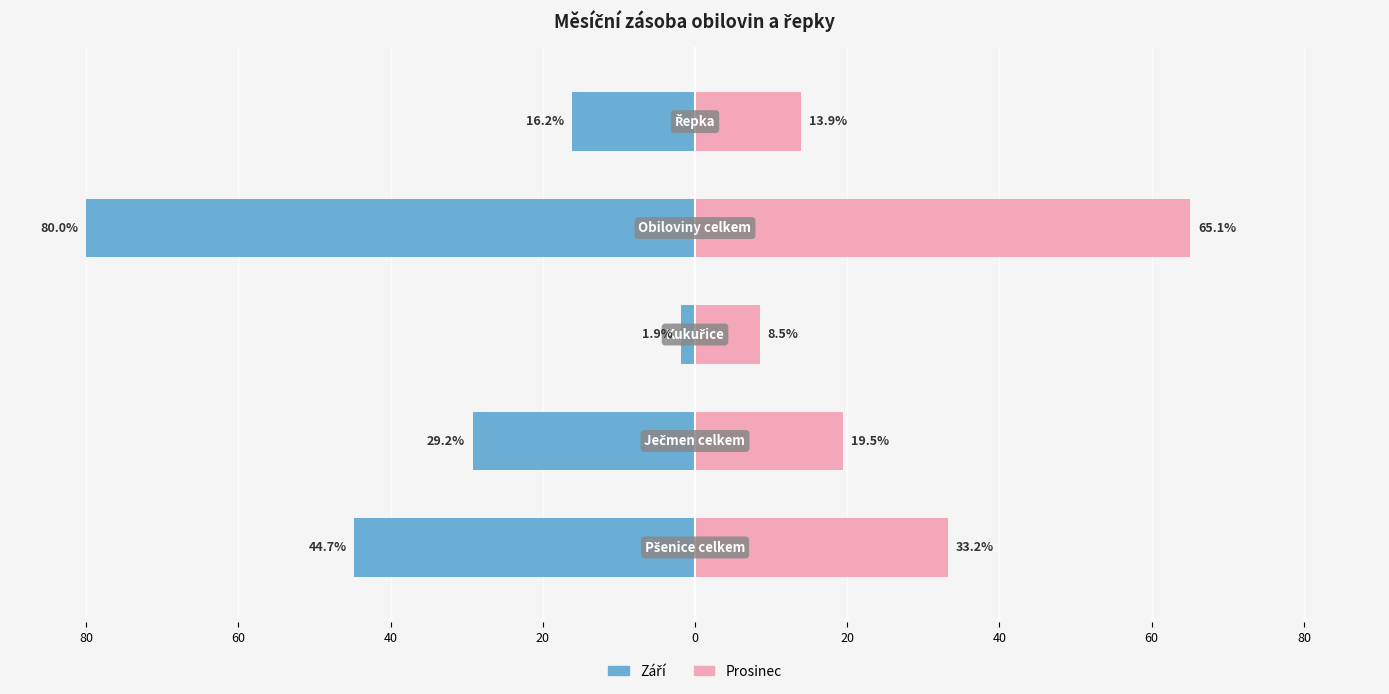

What is the sum of all Září values?

-172.1